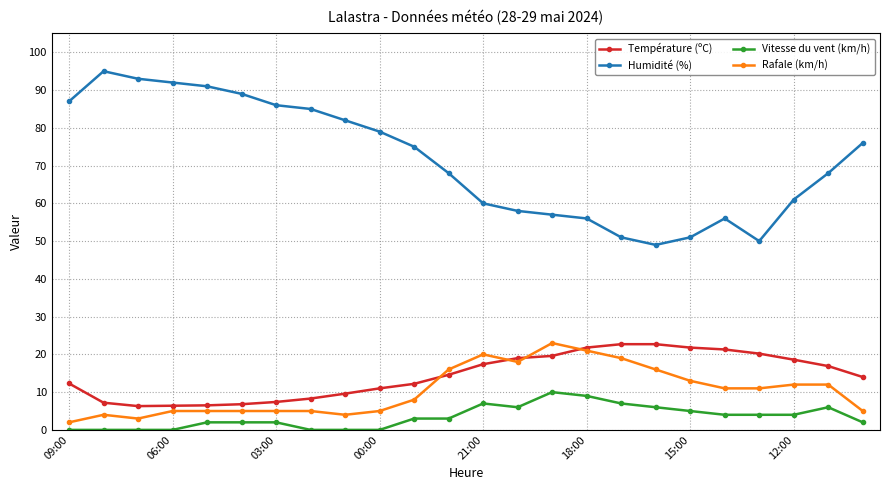

Which series has the largest range (max minus min)?

Humidité (%)